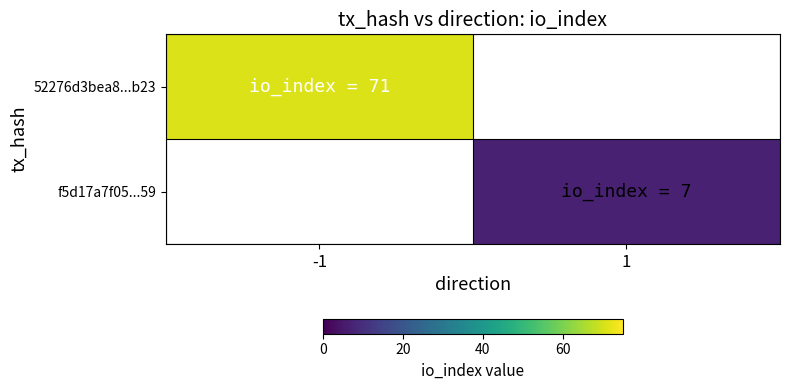

At which category is the sum across all series the highest?

-1